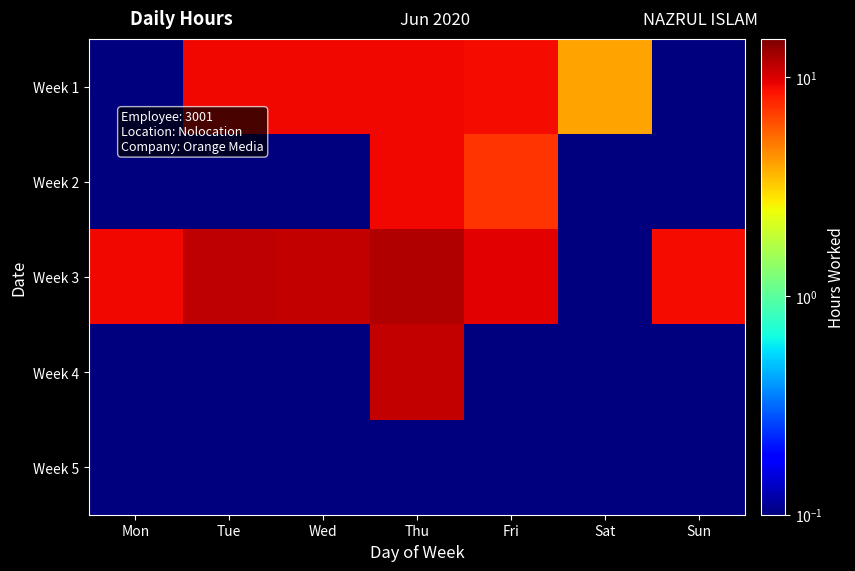

At which category is the sum across all series the highest?

Thu